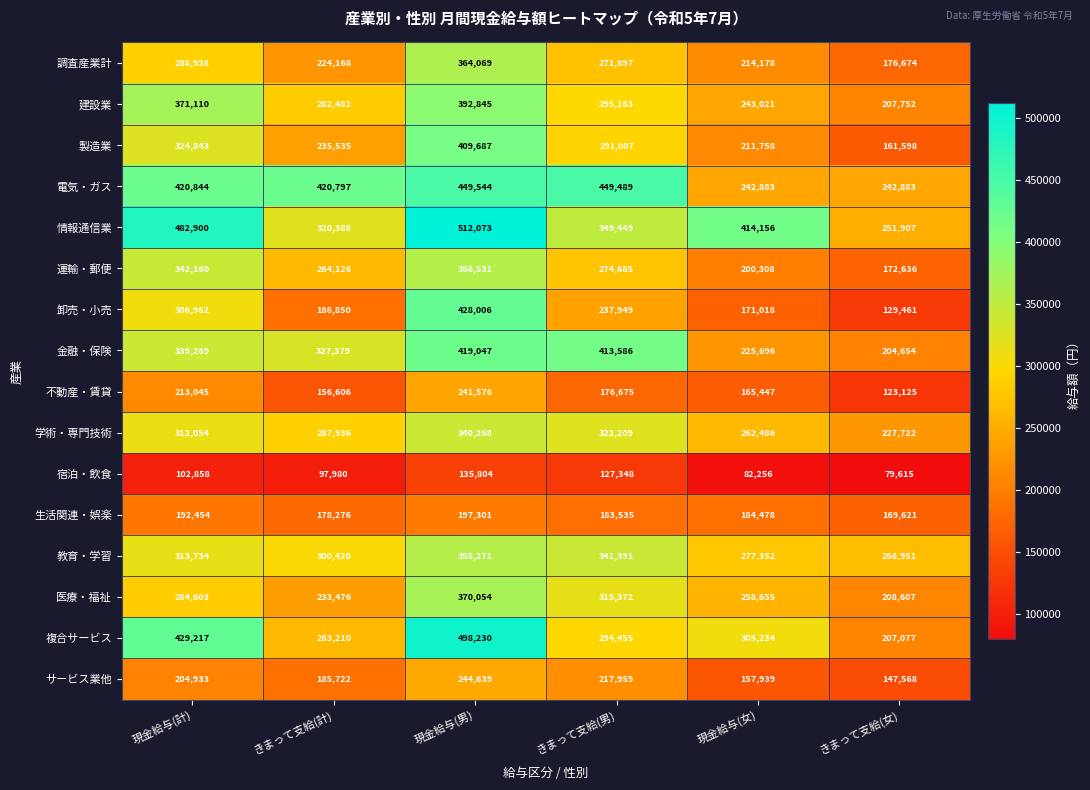

What is the difference between the 不動産・賃貸 values at 現金給与(計) and きまって支給(計)?

56439